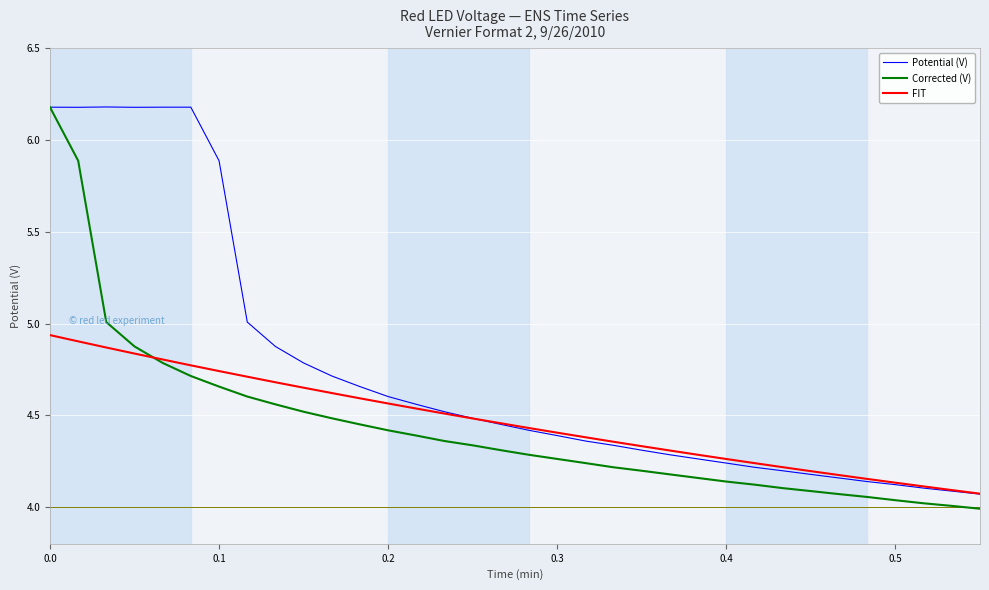

What is the greatest value displayed?

6.2